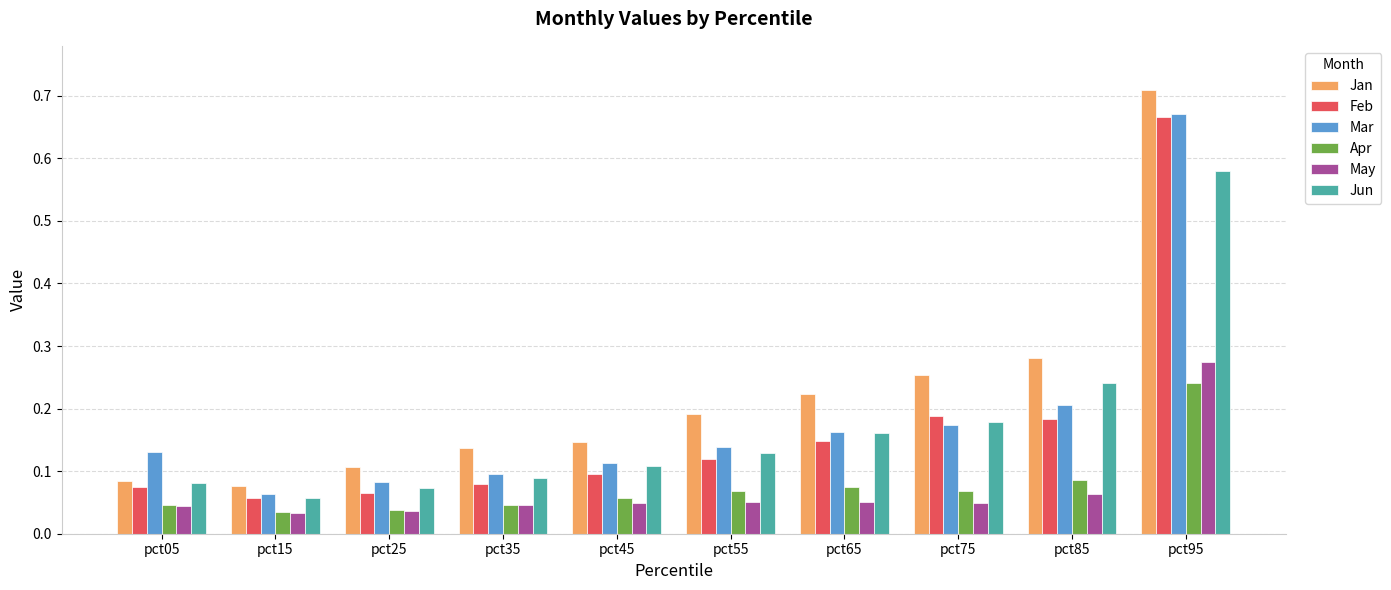

Which series changed the most between pct05 and pct85?

Jan